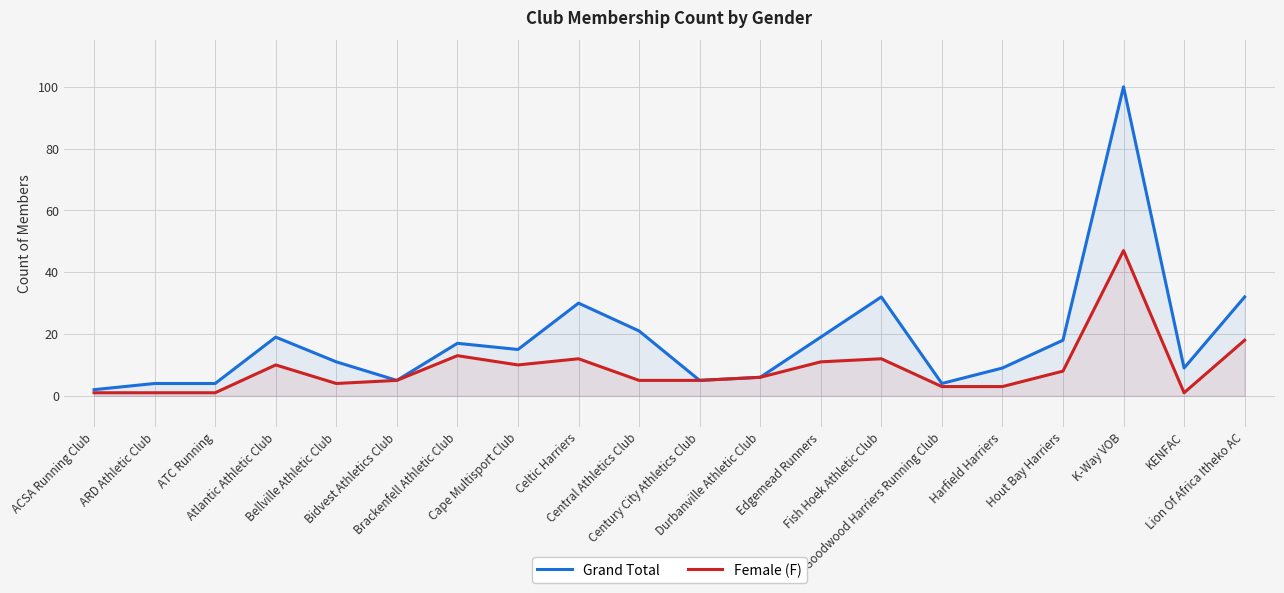

Where is Female (F) nearest to the value 24?

Lion Of Africa Itheko AC